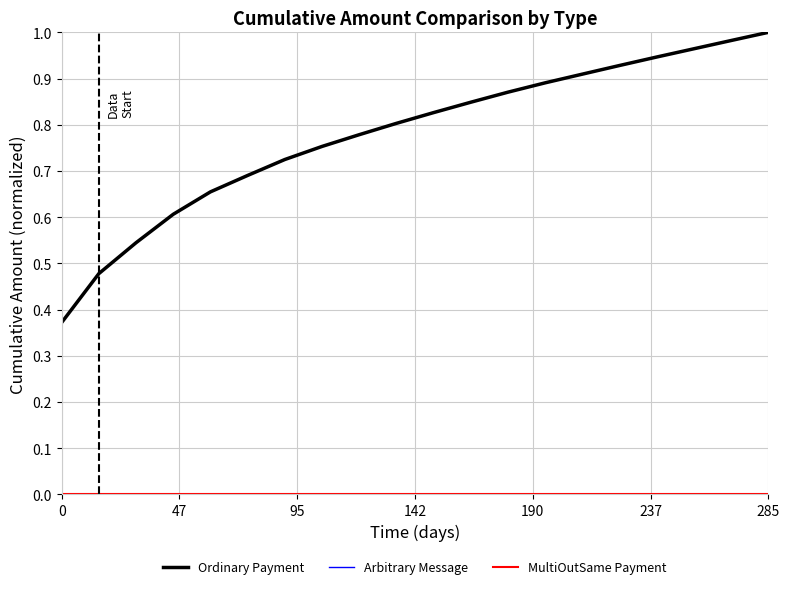

Which series has the largest range (max minus min)?

Ordinary Payment